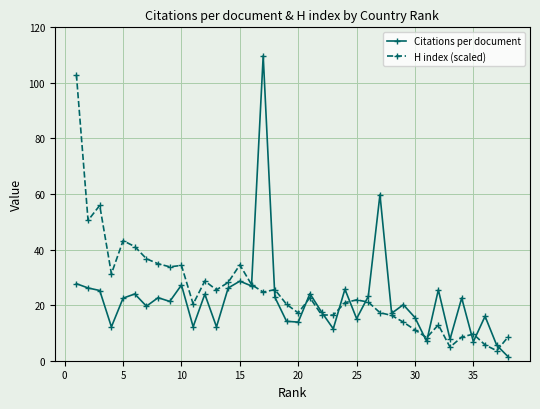

Which series has the largest total across all categories?

H index (scaled)